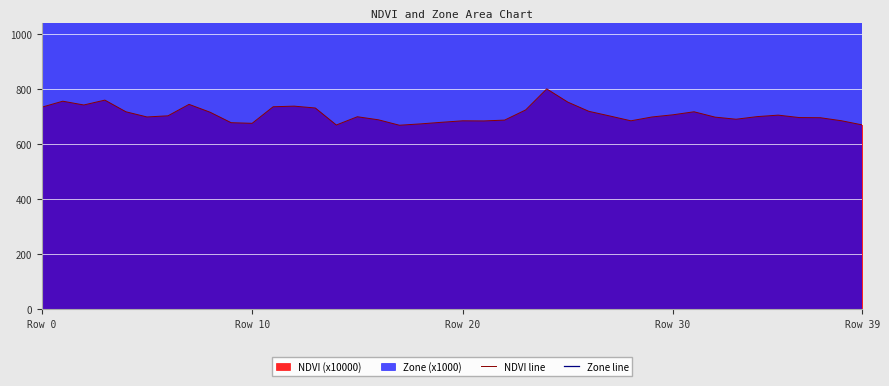

The value of Zone line at 17 is 870.7. True or false?

False